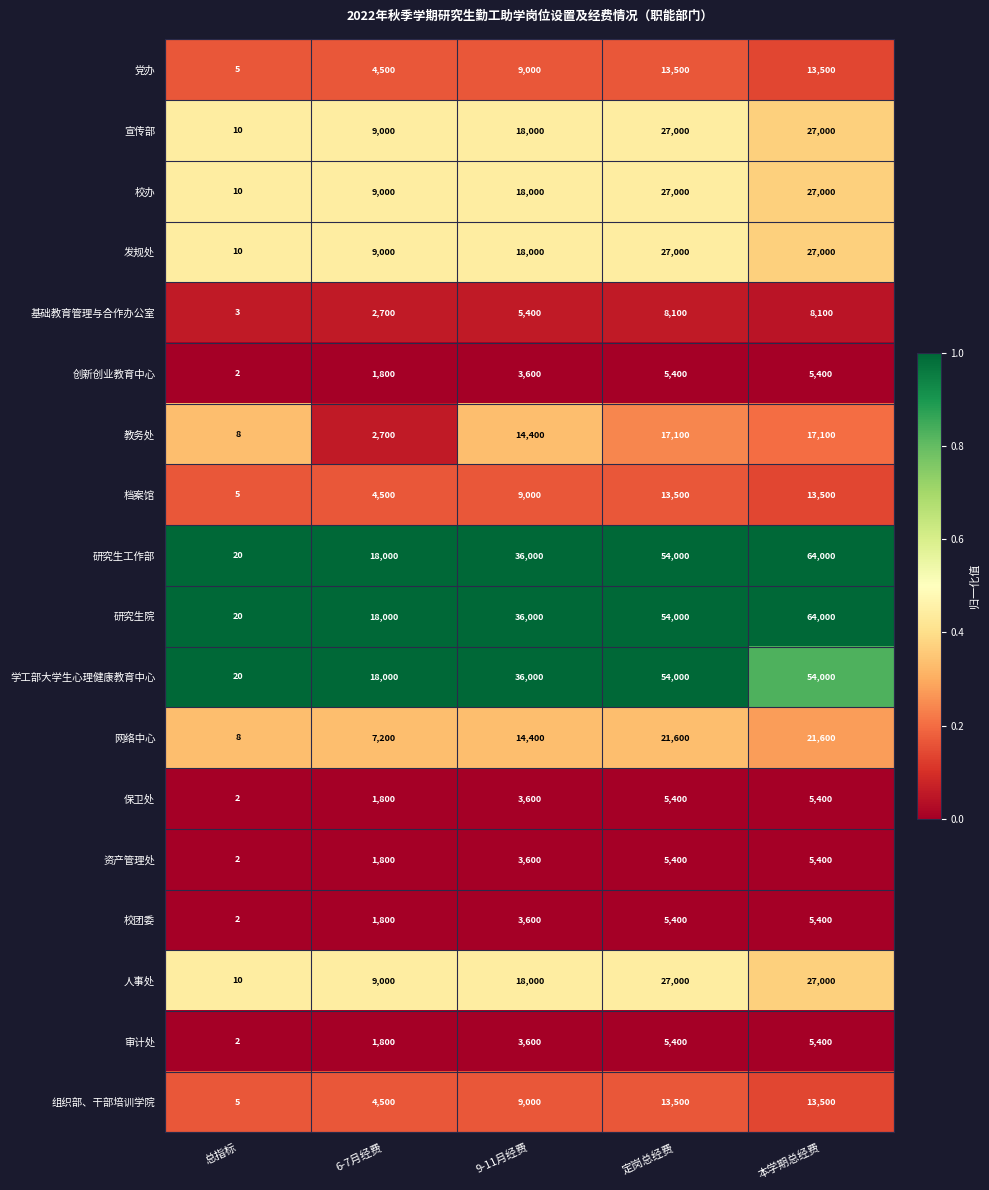

How many categories are shown in the chart?

5